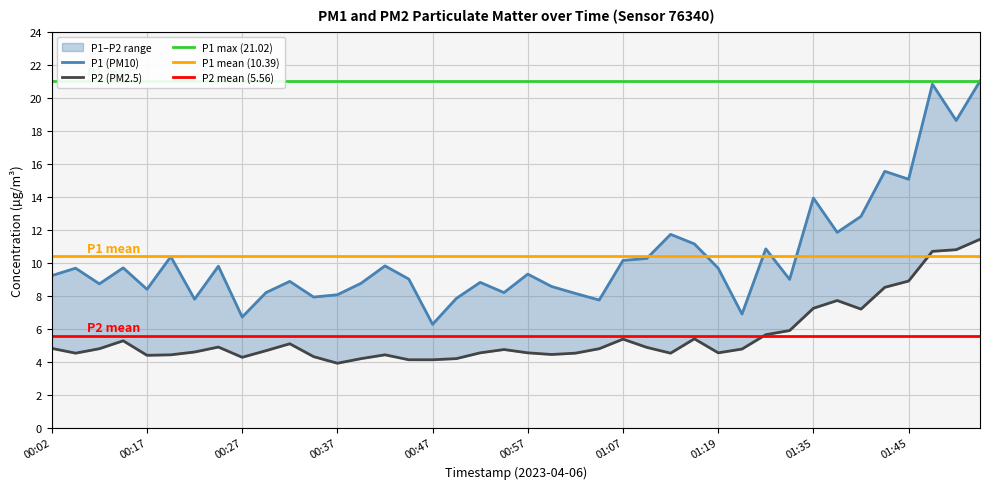

Read the P1 value at 01:48.

20.8